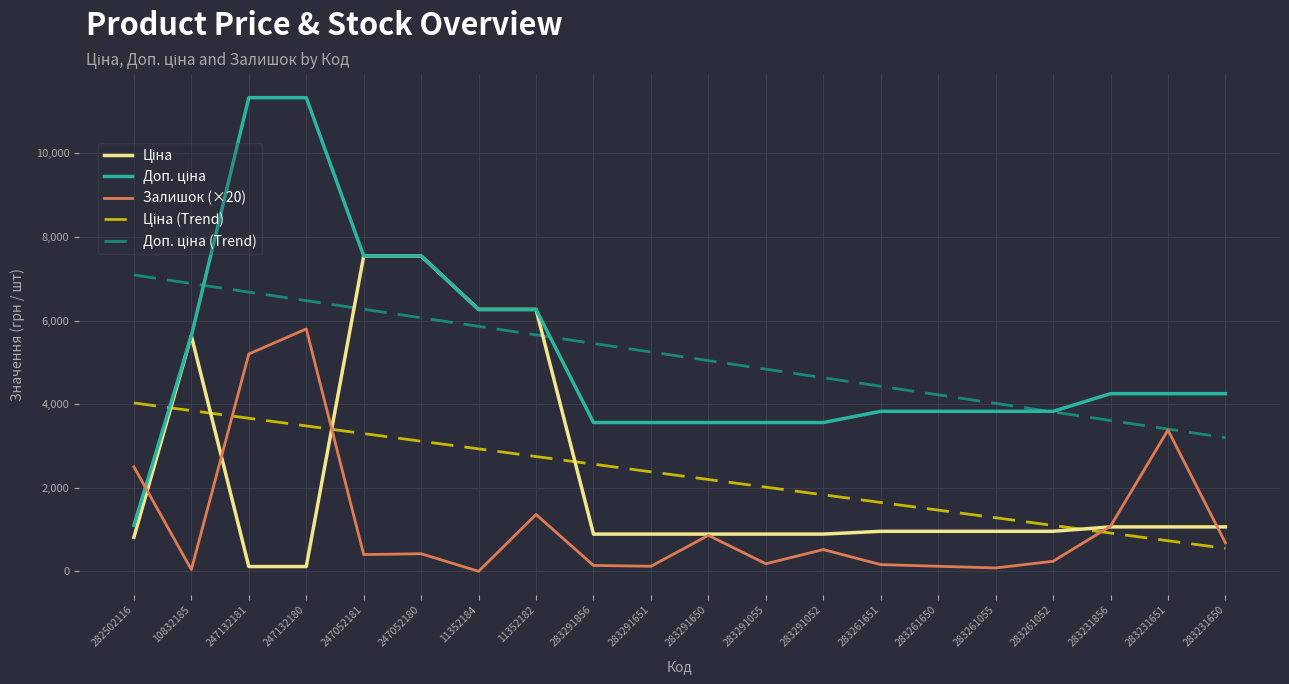

What is the sum of the Залишок (×20) values at 283231650 and 282502116?

3180.0